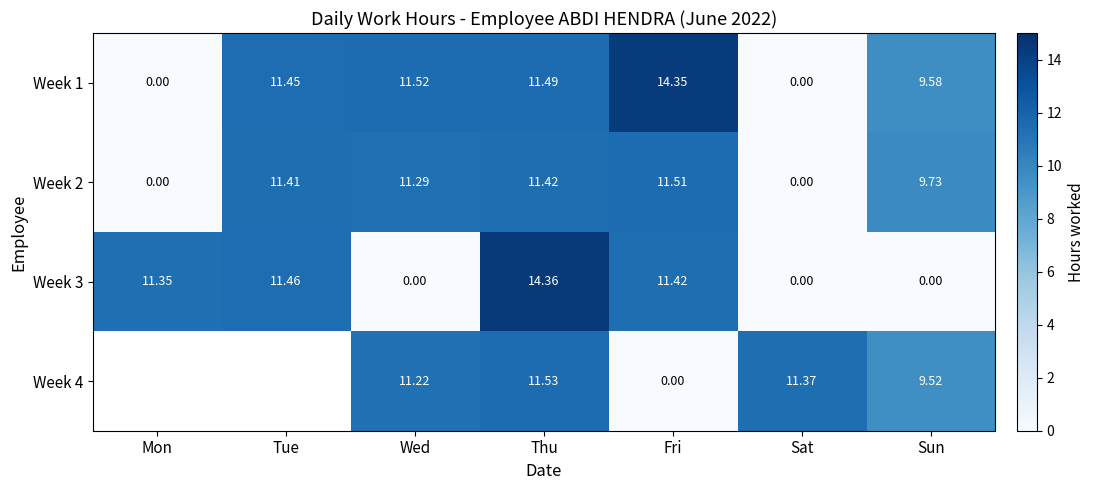

Where does the Week 1 series first go above 11?

Tue